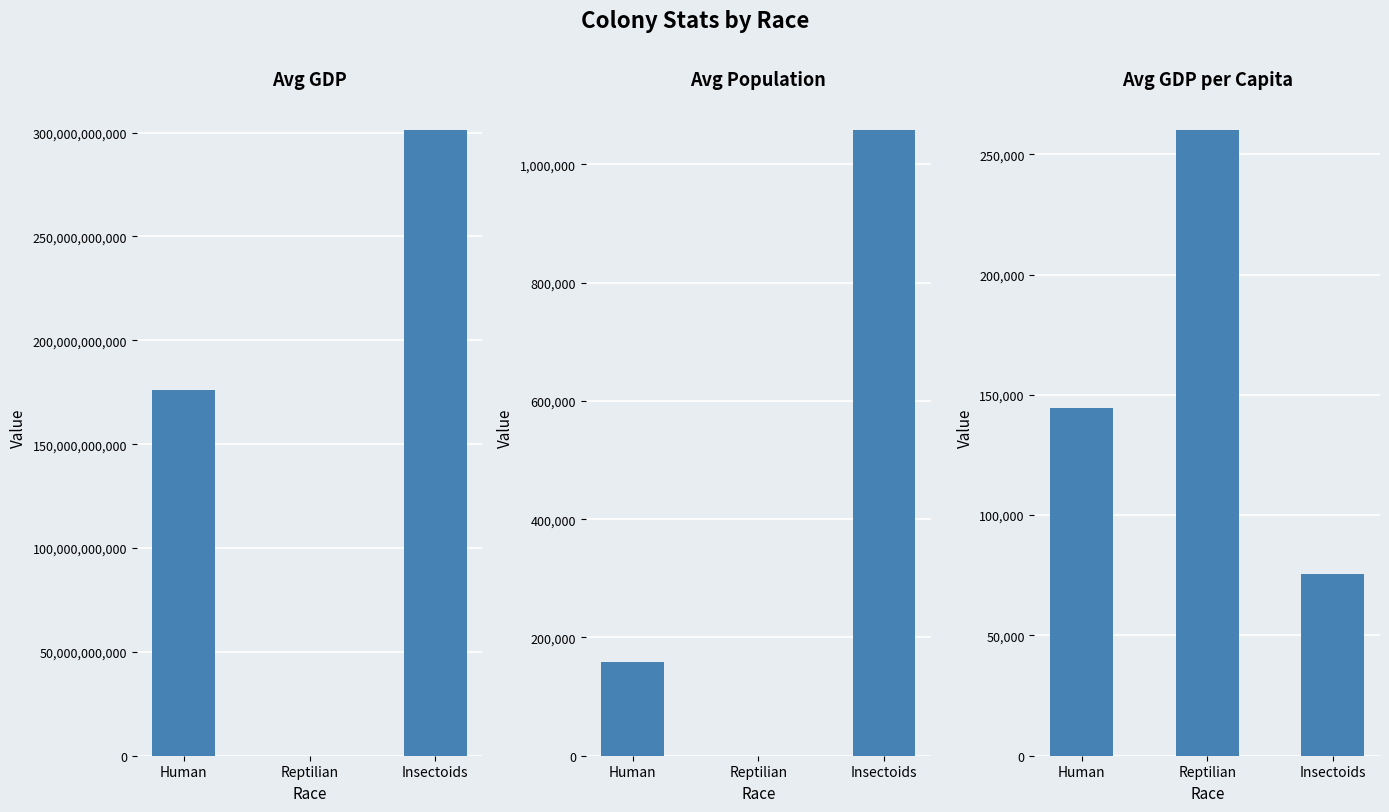

Is the value of Avg GDP at Reptilian greater than the value of Avg GDP per Capita at Reptilian?

Yes